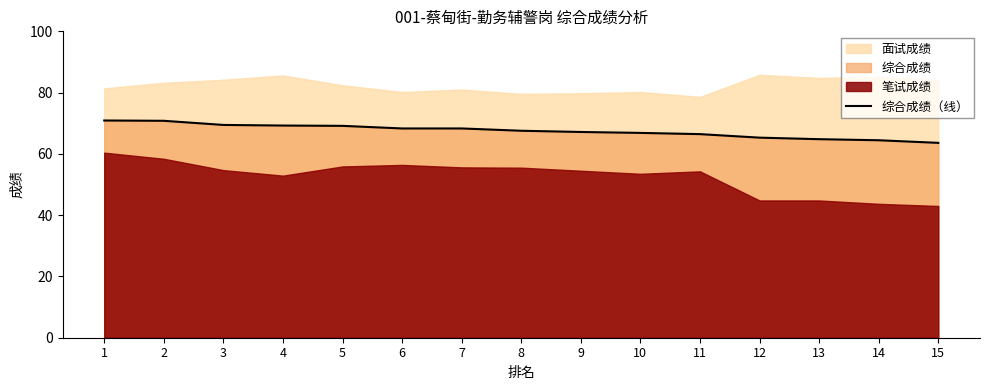

Is it true that 综合成绩（线） equals 69.2 at 5?

True